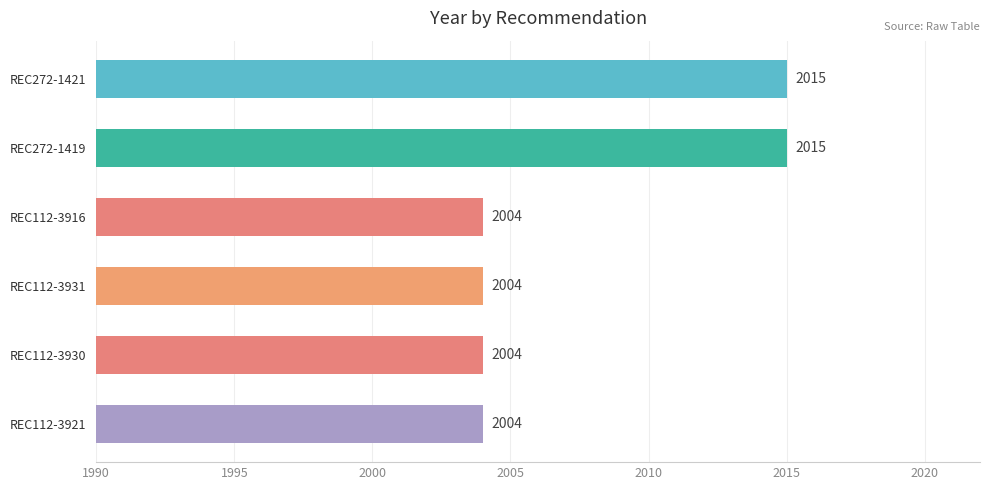

What is the label of the 3rd bar from the bottom?

REC112-3931